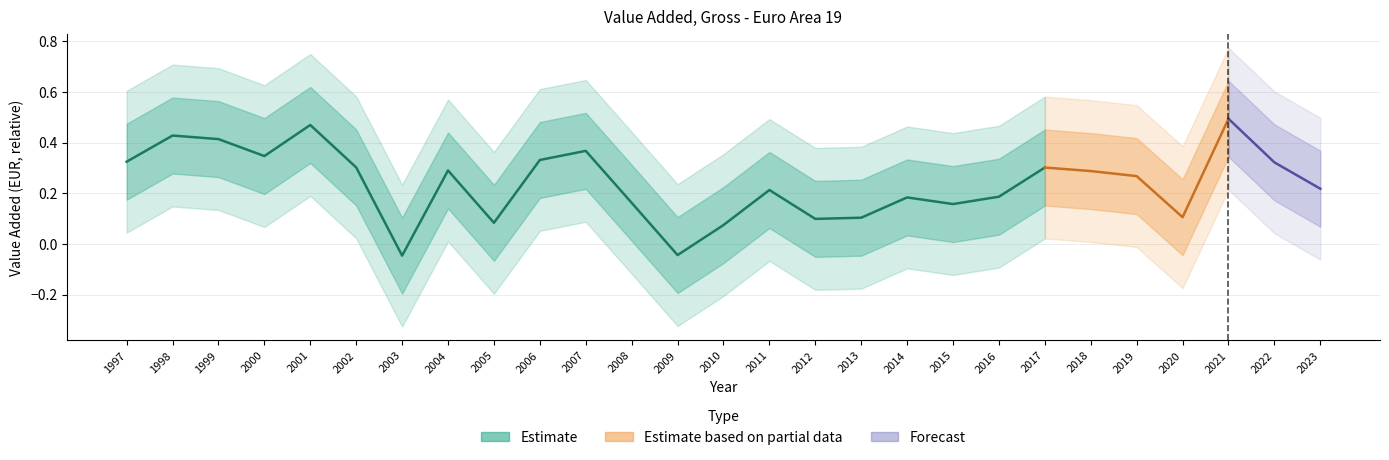

Reading left to right, extract all data points from this chart.

0.3	0.4	0.4	0.3	0.5	0.3	-0.0	0.3	0.1	0.3	0.4	0.2	-0.0	0.1	0.2	0.1	0.1	0.2	0.2	0.2	0.3	0.3	0.3	0.1	0.5	0.3	0.2